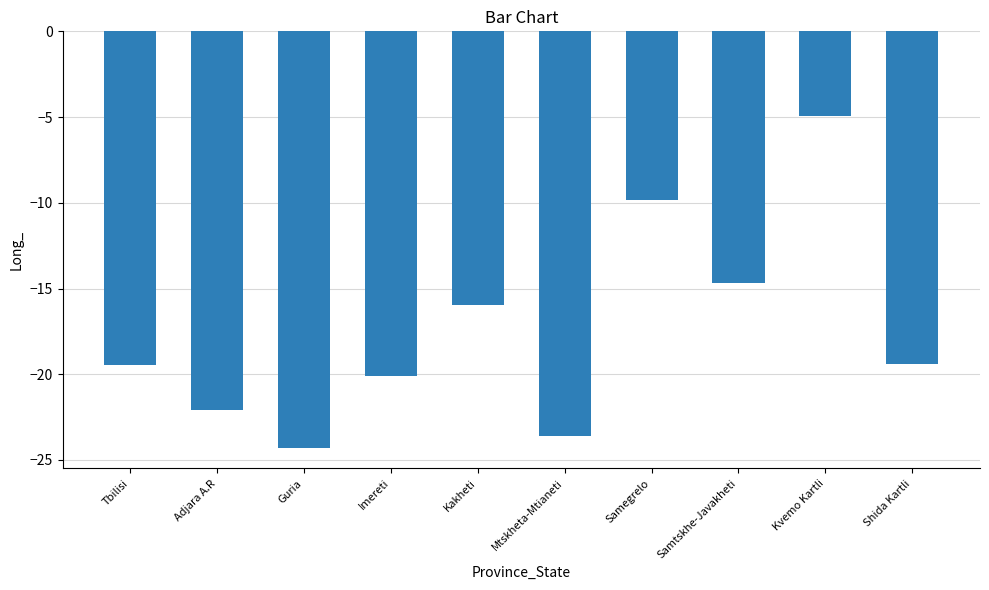

The value at Tbilisi is -9.6. True or false?

False